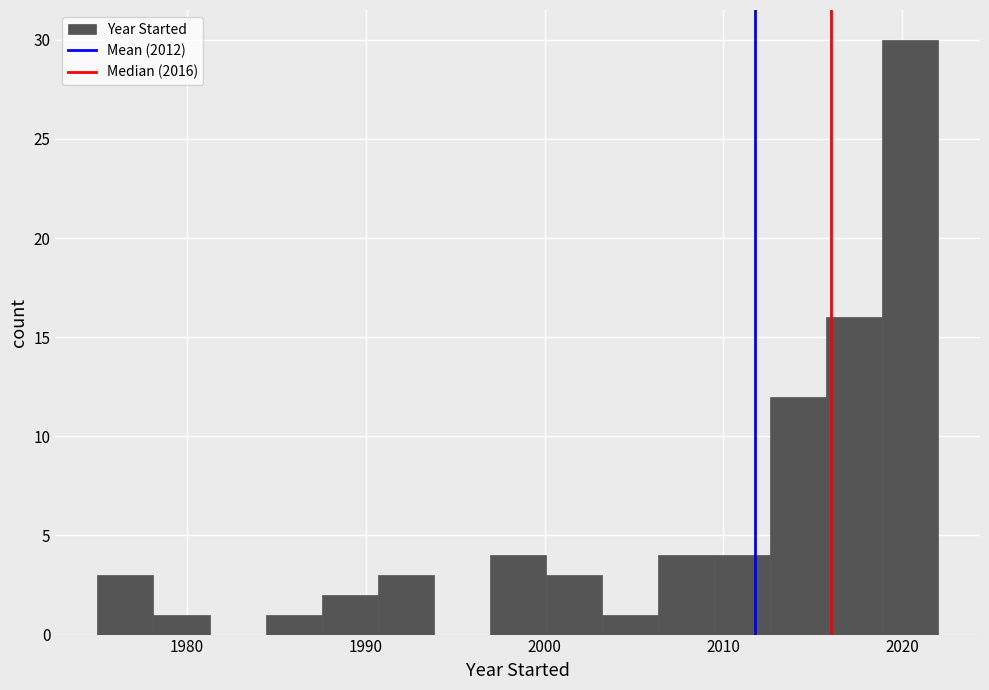

Around what value on the x-axis is the tallest bar? Give the approximate position of its centre, as read against the axis.

2020